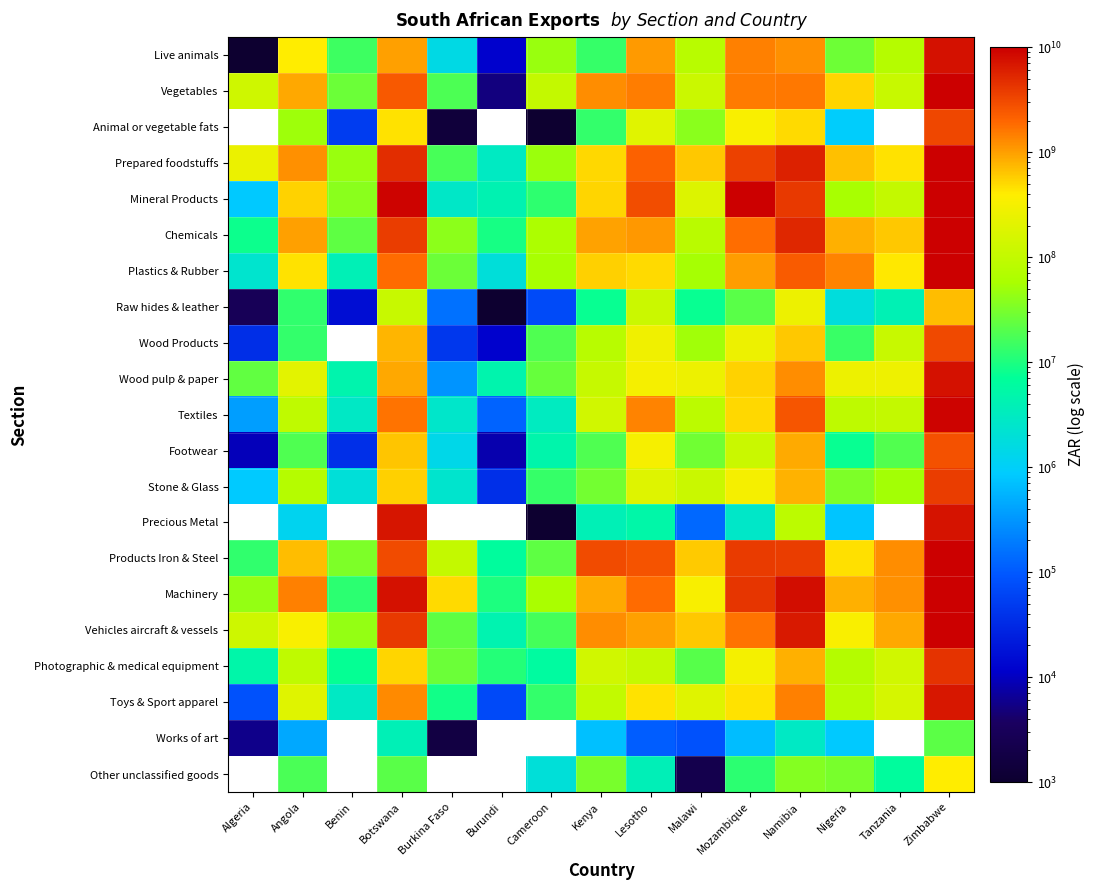

Which series changed the most between Algeria and Botswana?

Mineral Products